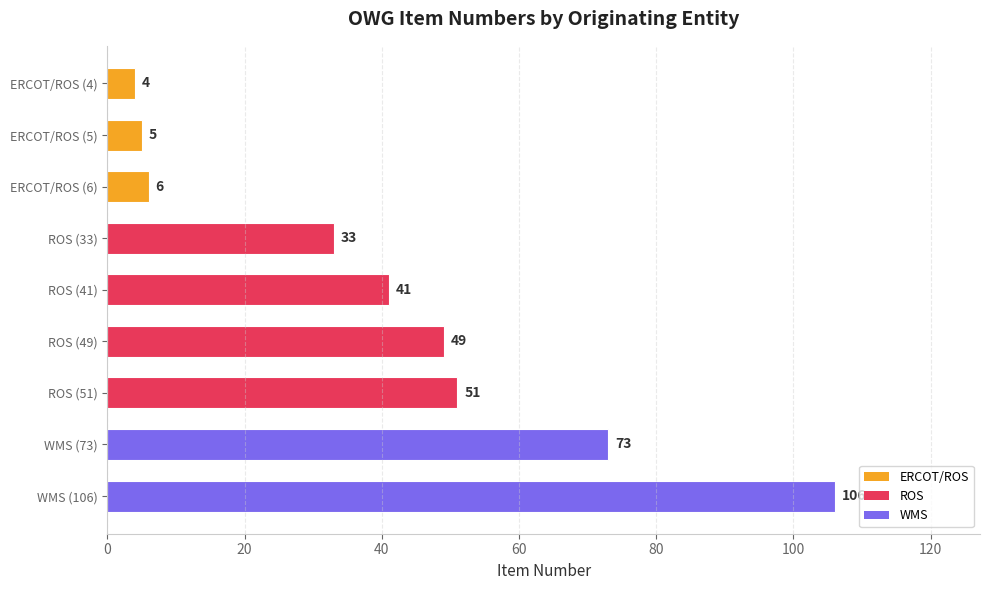

Reading bottom to top, what are all the values shown in this chart?

106	73	51	49	41	33	6	5	4